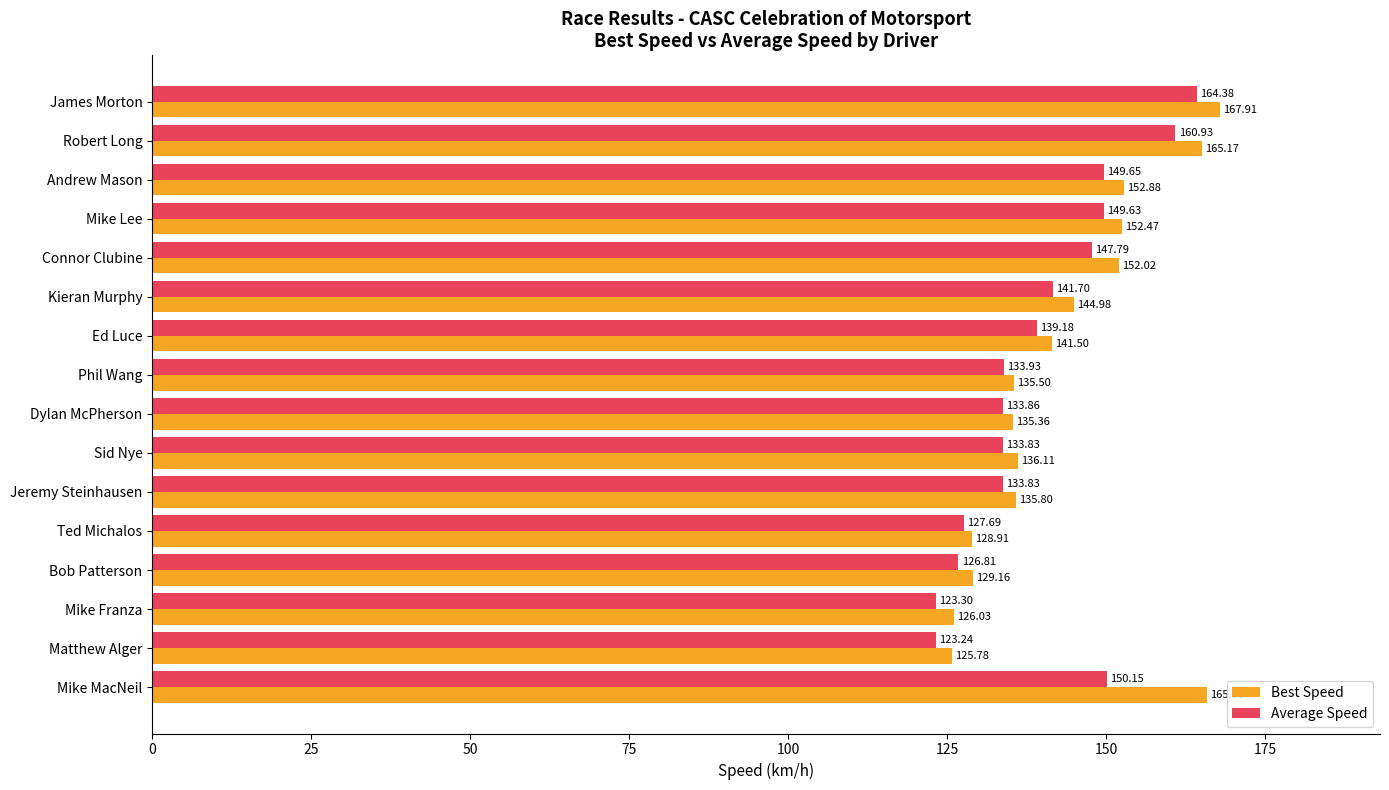

What is the difference between the maximum and second lowest values in the Average Speed series?

41.1